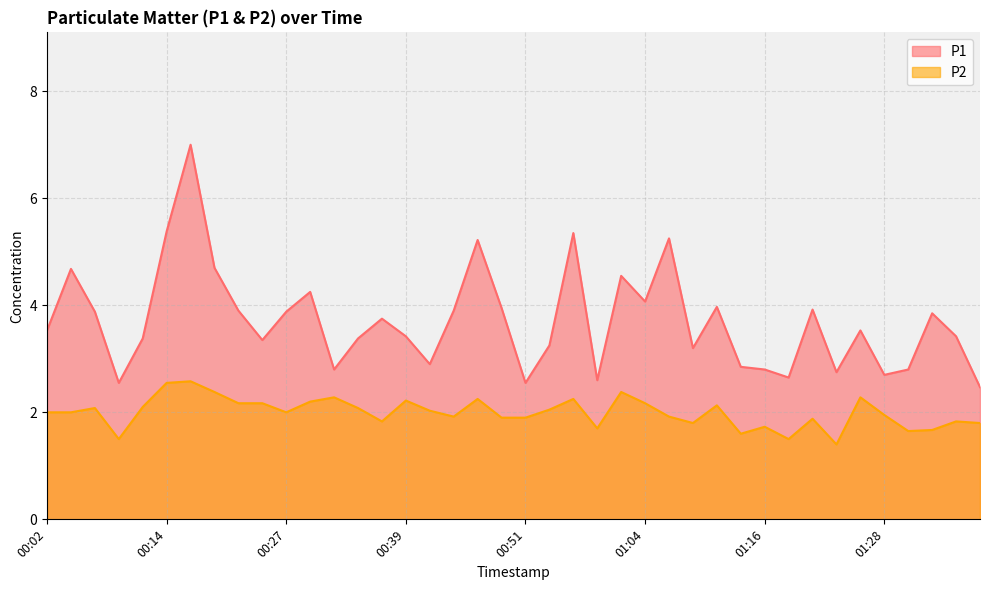

At how many categories does at least one series exceed 3?

28